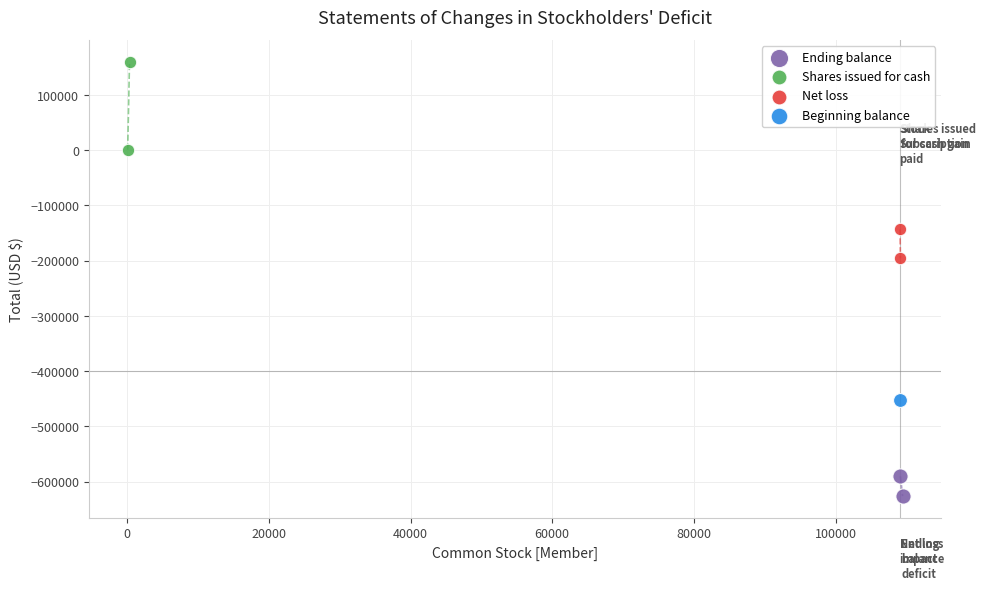

Which series reaches the maximum Y coordinate?

Shares issued for cash